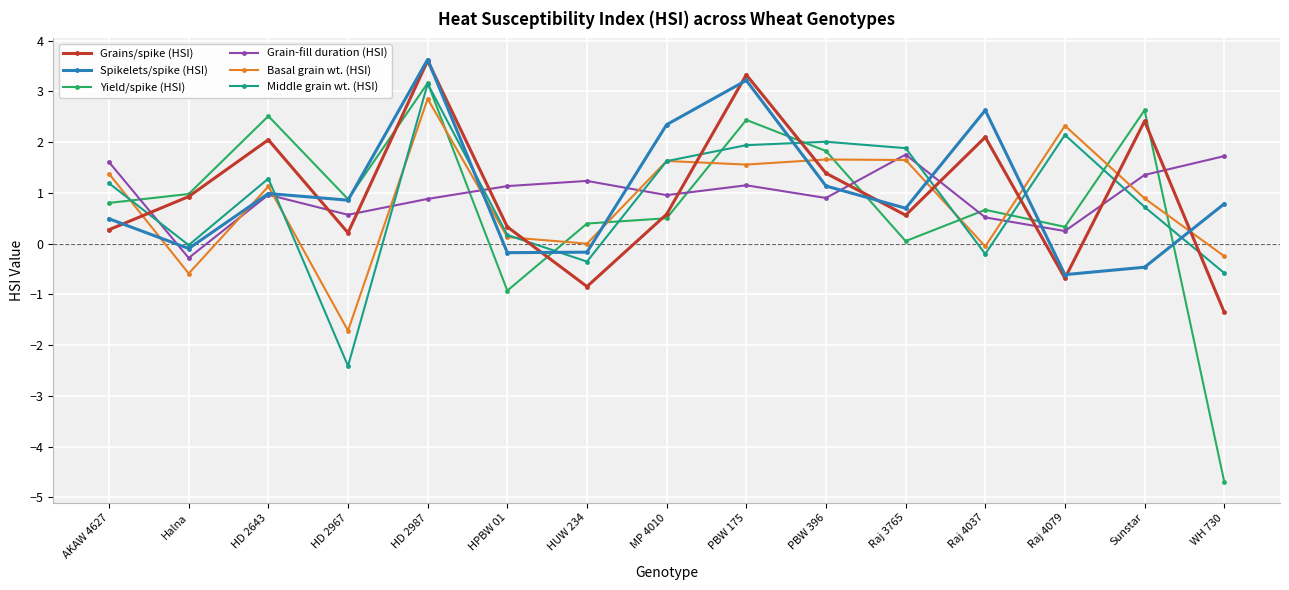

The Grain-fill duration (HSI) series shows 1.1 at PBW 175. True or false?

True